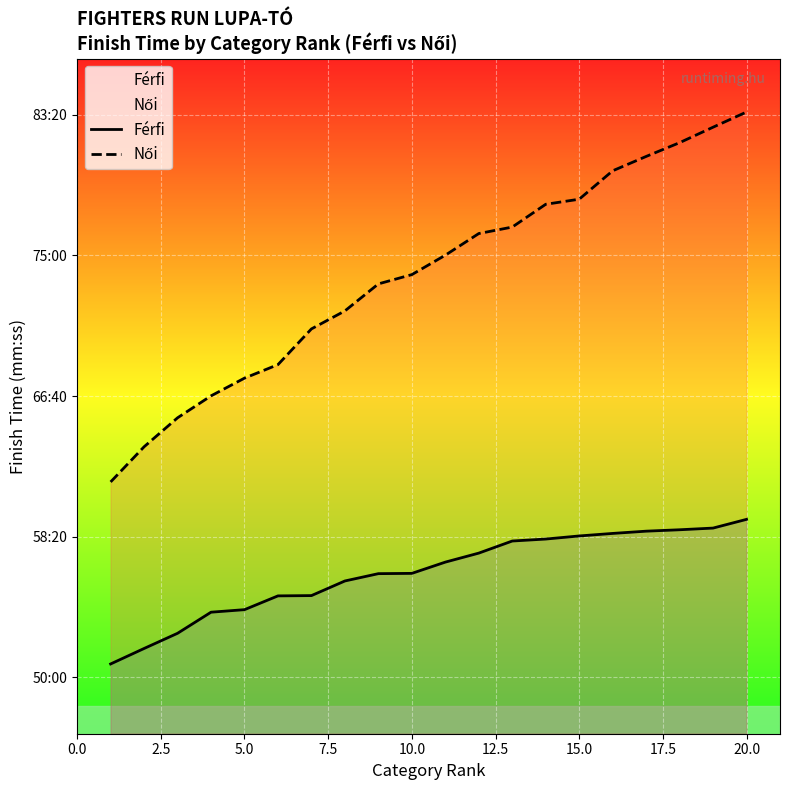

Does the chart display data point markers on the line(s)?

No